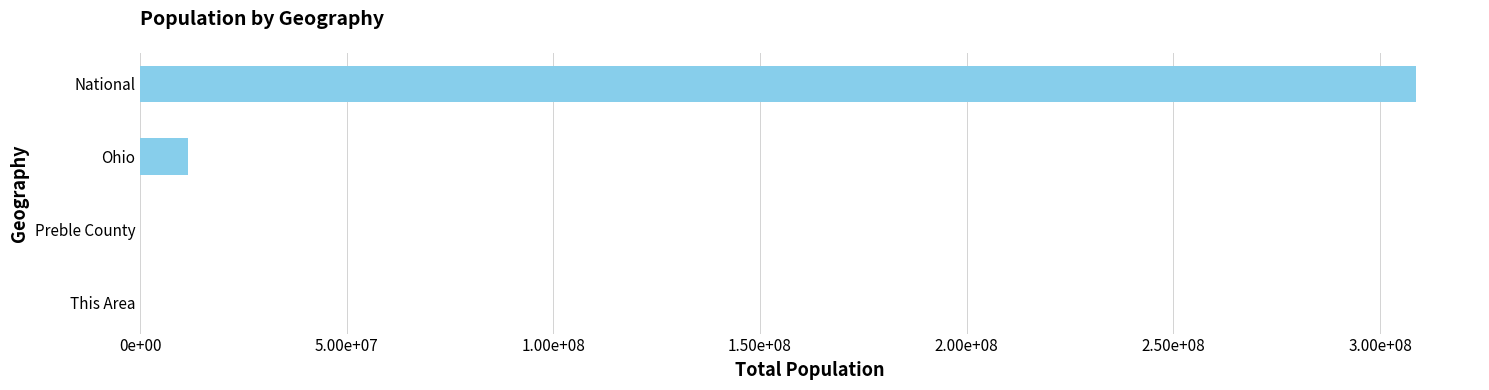

Are the bars horizontal?

Yes